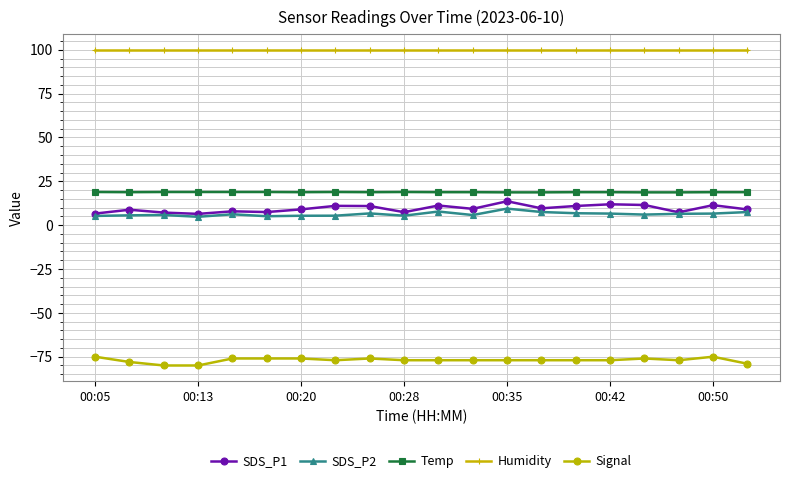

True or false: Temp and SDS_P2 cross at least once.

False